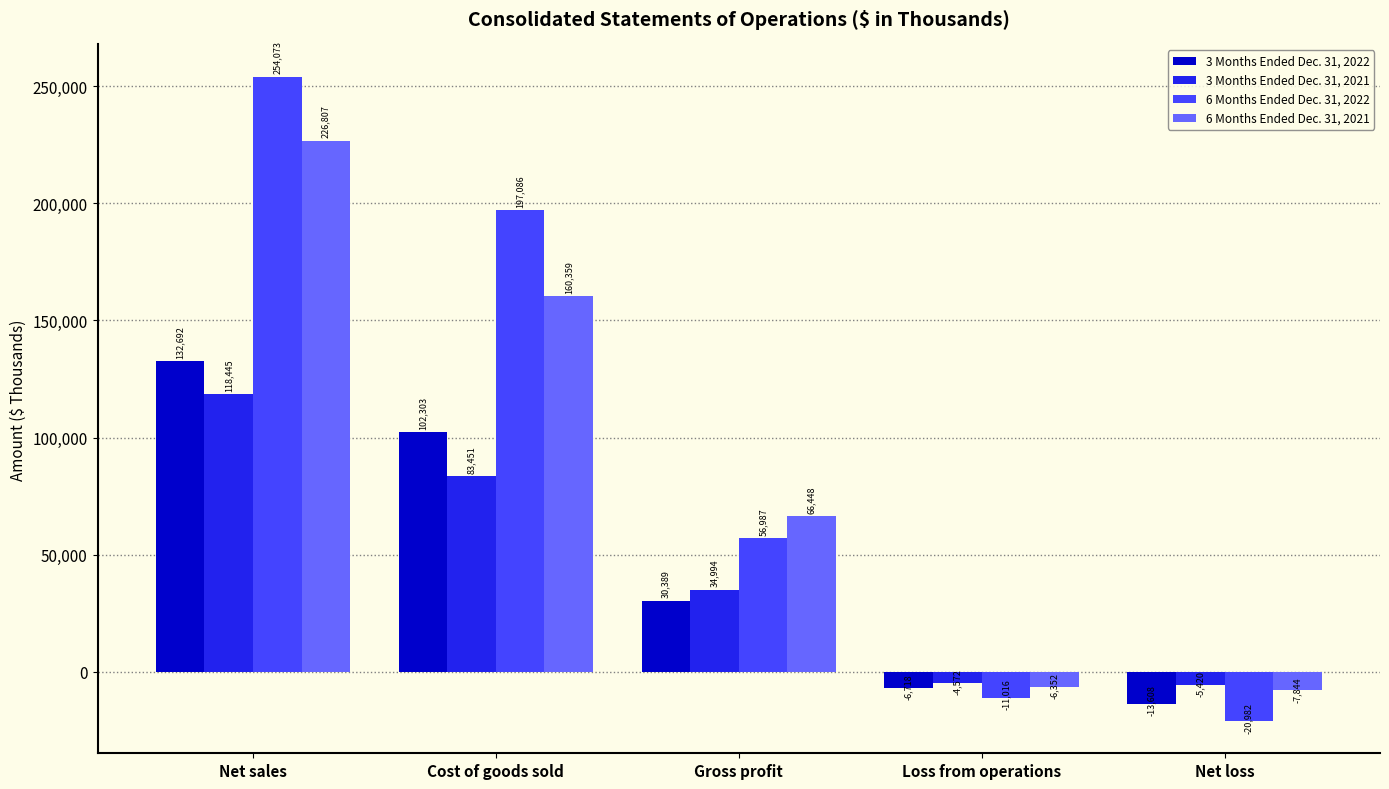

Which category has the highest value in the 6 Months Ended Dec. 31, 2021 series?

Net sales